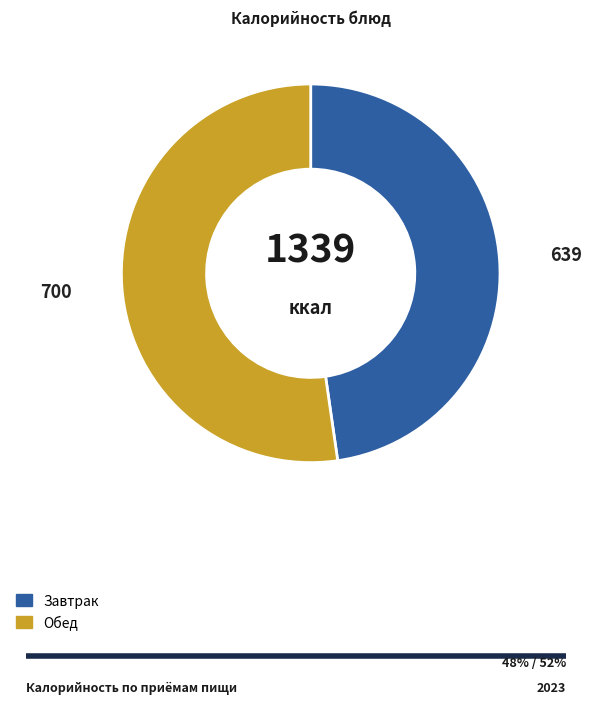

Is there a majority slice in this chart?

Yes